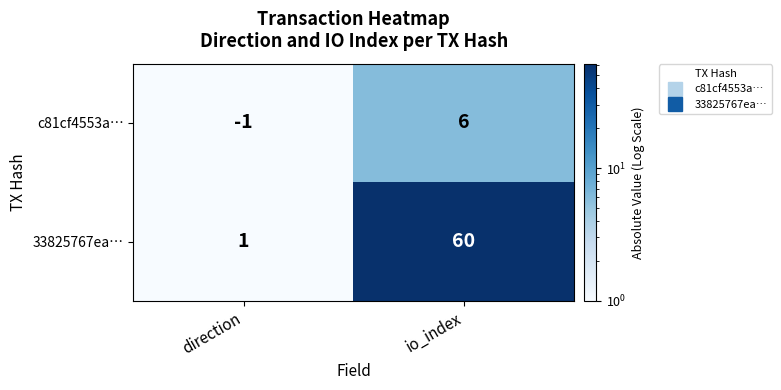

Between direction and io_index, which series saw the biggest shift?

33825767ea…